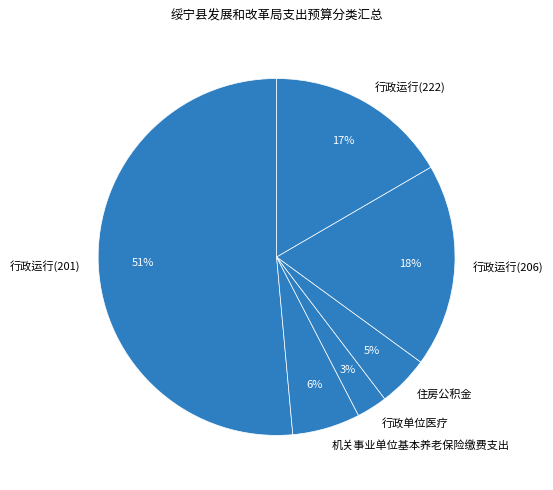

To the nearest percent, what percentage of the pie is 行政运行(222)?

17%